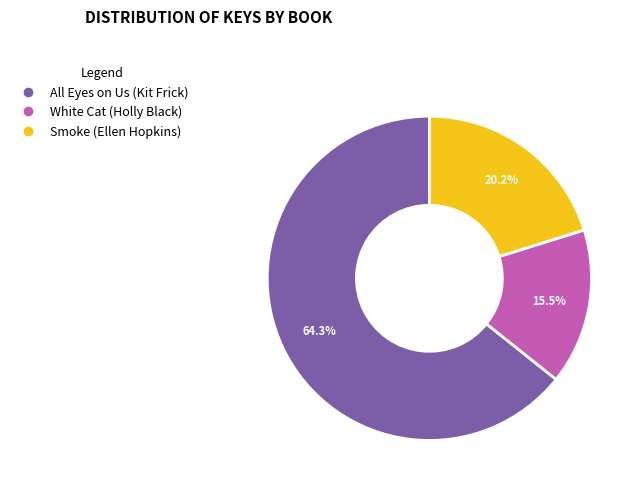

Which slice is the smallest?

White Cat (Holly Black)